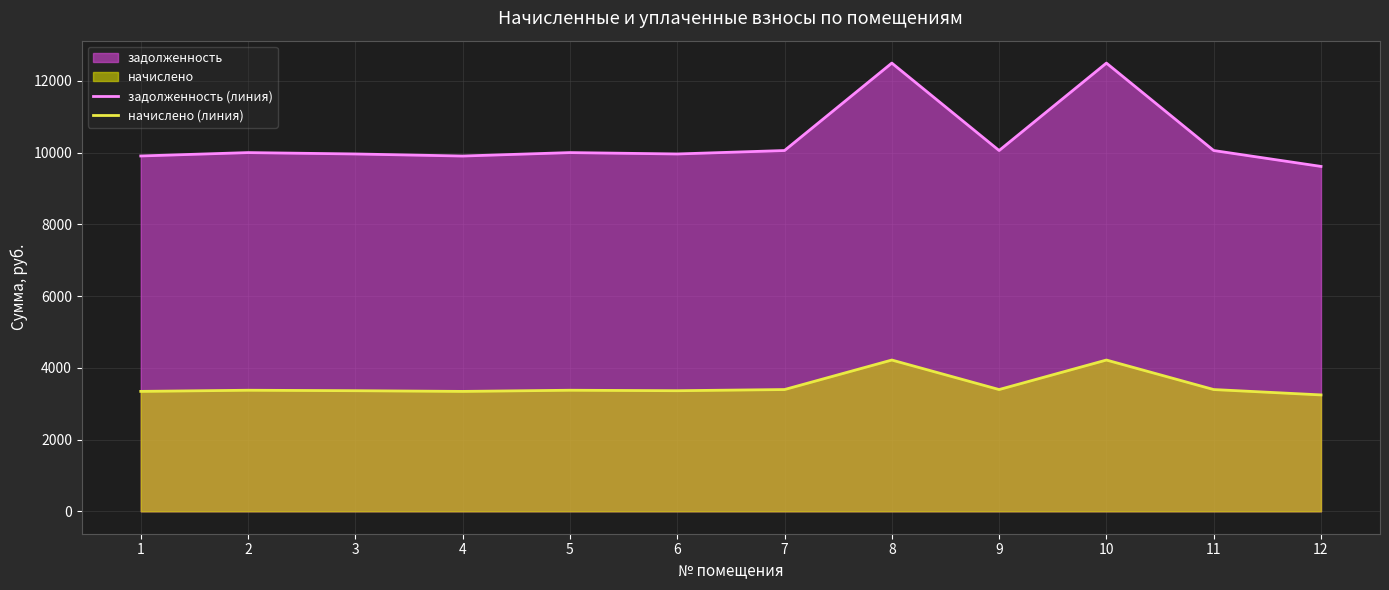

Is the value of задолженность (линия) at 7 greater than the value of начислено (линия) at 4?

Yes